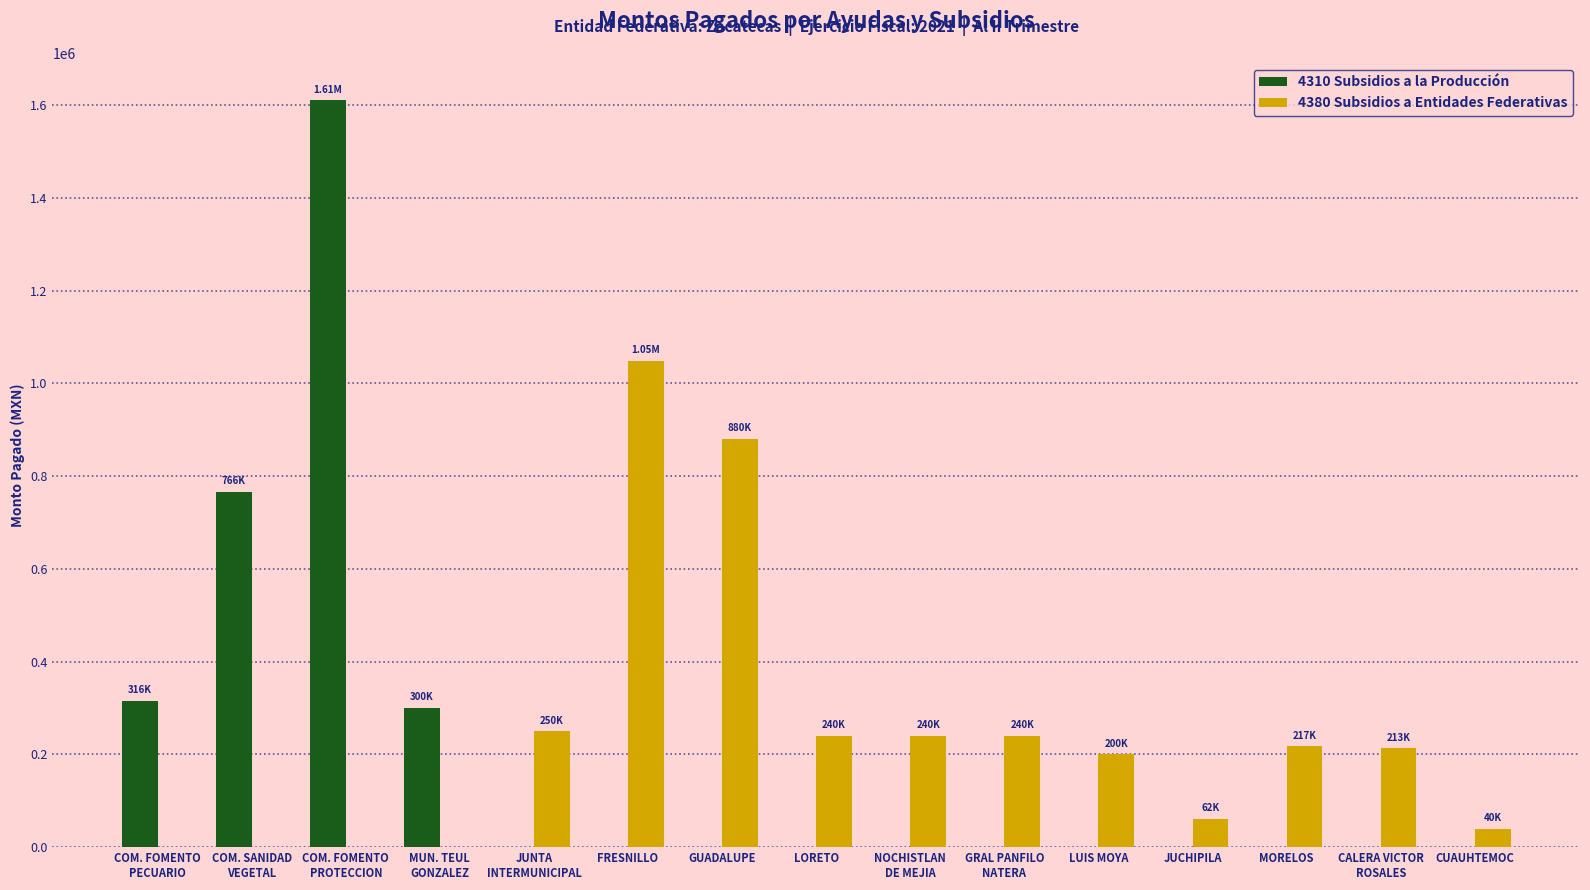

At which category does the chart reach its peak across all series?

COM. FOMENTO
PROTECCION